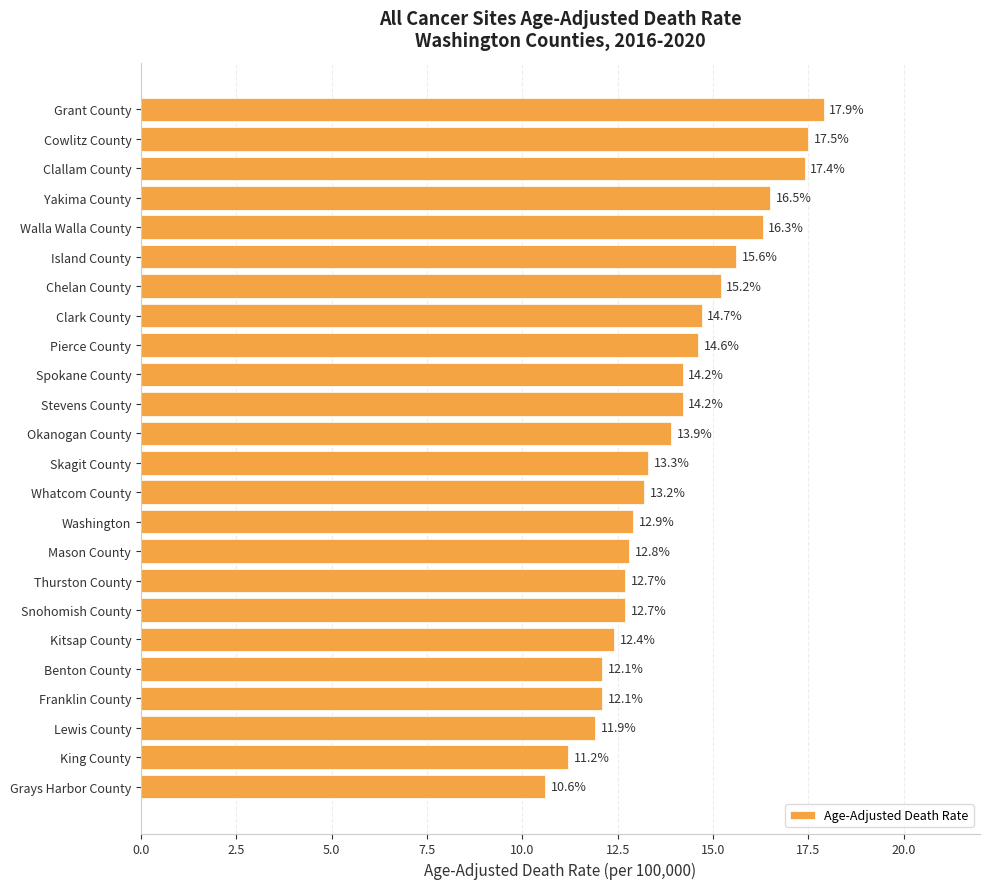

The value at Stevens County is 4.5. True or false?

False